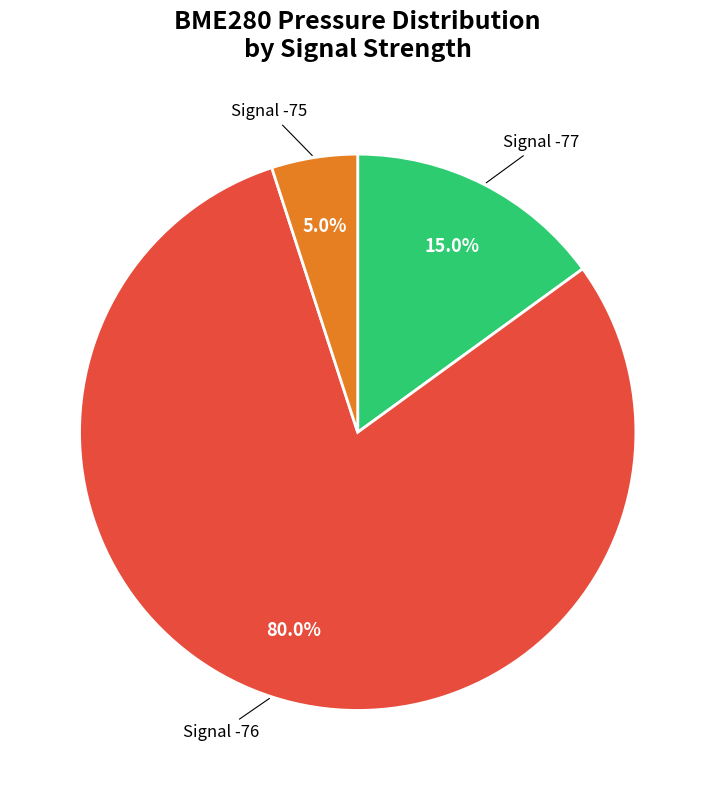

Rank the categories by value from highest to lowest.

Signal -76, Signal -77, Signal -75